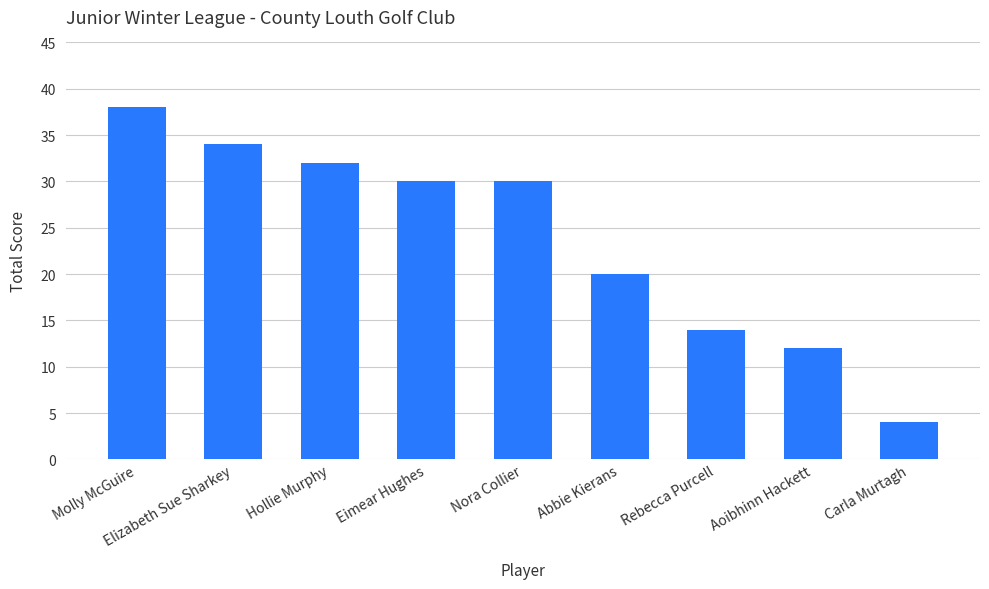

Approximately how many times larger is the value at Aoibhinn Hackett compared to Eimear Hughes?

0.4